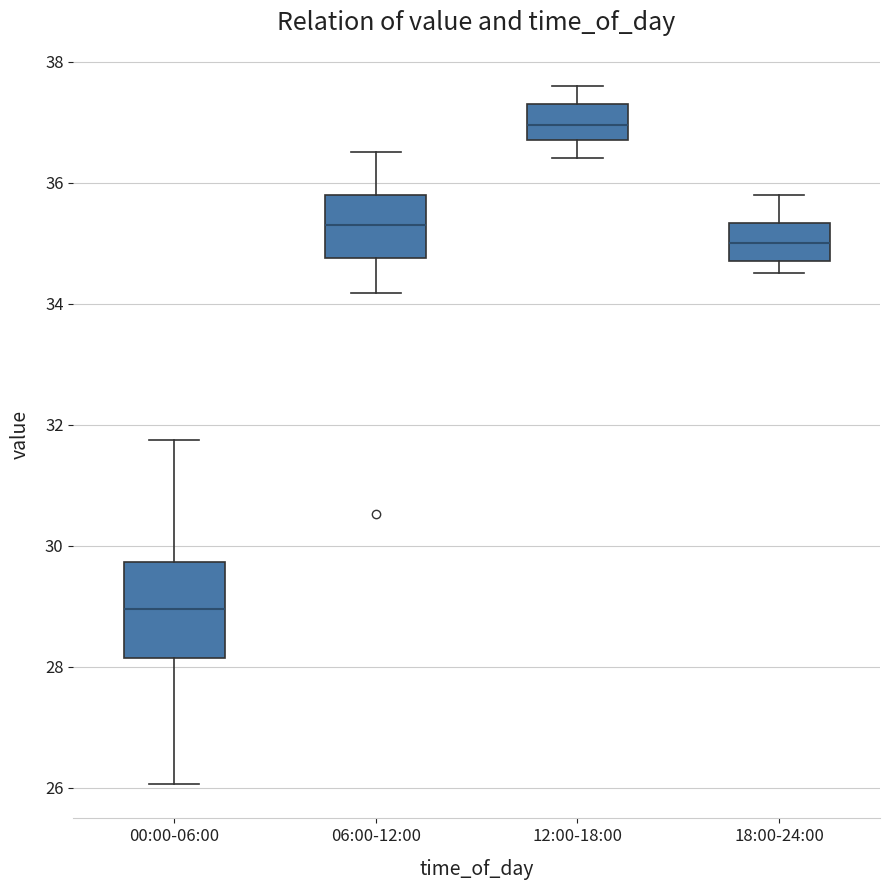

Reading left to right, read every box against the y-axis: the position of its median line, the range the box covers, and the ends of its whiskers. The values are not printed on the chart, so give them approximately, as read against the axis.

00:00-06:00: median 29.0, box 28.2 to 29.8, whiskers 26.0 to 31.8
06:00-12:00: median 35.4, box 34.8 to 35.8, whiskers 34.2 to 36.6
12:00-18:00: median 37.0, box 36.8 to 37.4, whiskers 36.4 to 37.6
18:00-24:00: median 35.0, box 34.8 to 35.4, whiskers 34.6 to 35.8